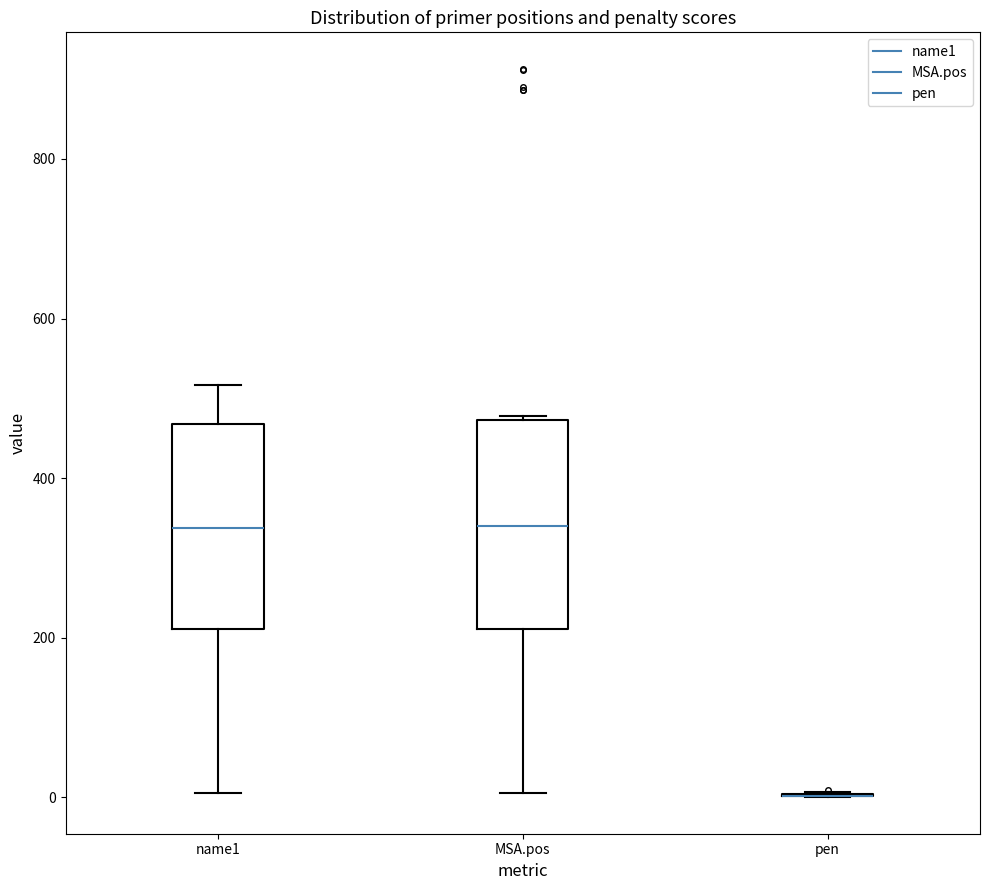

Reading left to right, read every box against the y-axis: the position of its median line, the range the box covers, and the ends of its whiskers. The values are not printed on the chart, so give them approximately, as read against the axis.

name1: median 340, box 220 to 460, whiskers 0 to 520
MSA.pos: median 340, box 220 to 480, whiskers 0 to 480
pen: box collapsed to a line at 0, whiskers 0 to 0